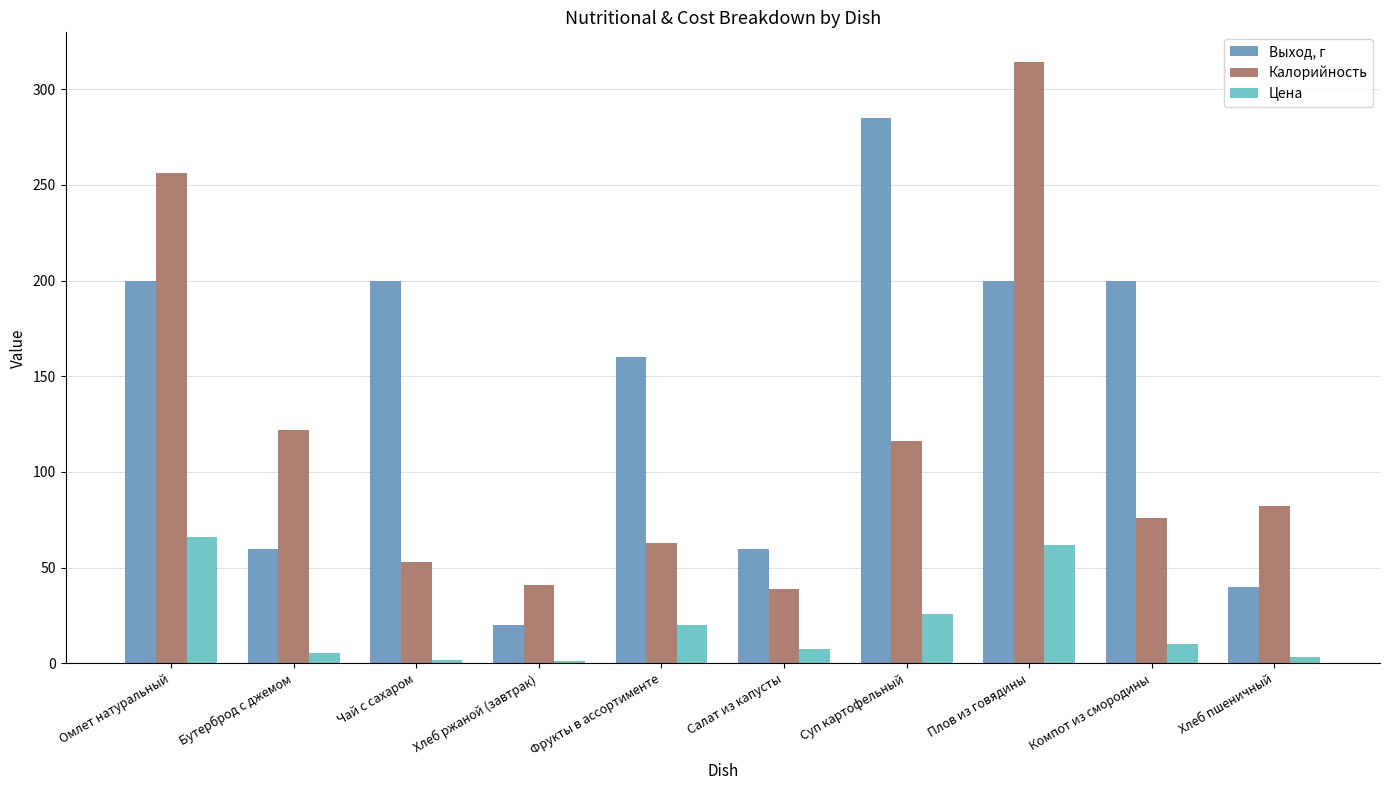

What position from the left is Омлет натуральный?

1